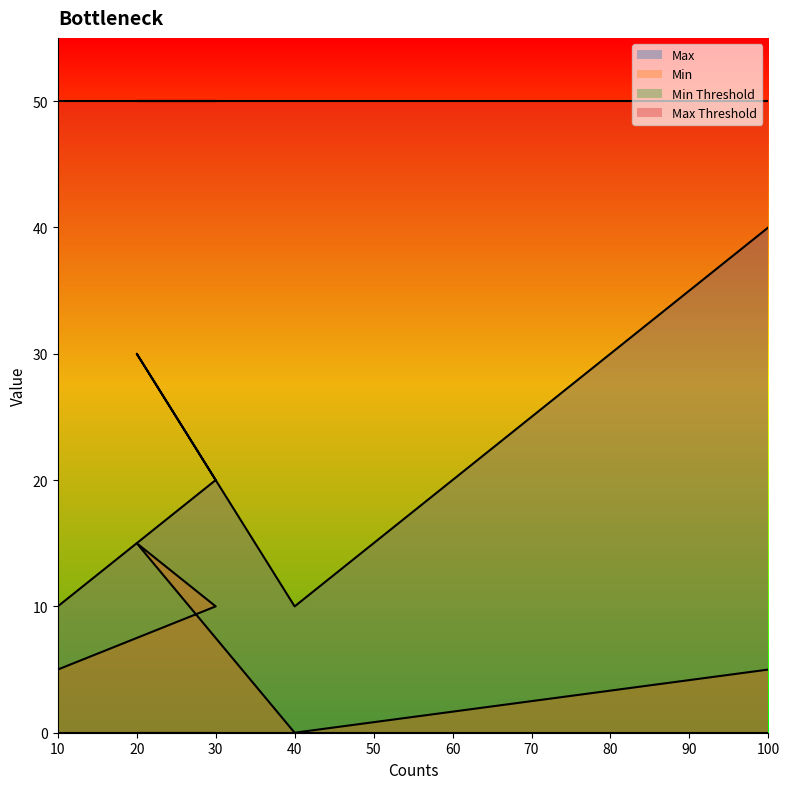

Which series has the largest range (max minus min)?

Max